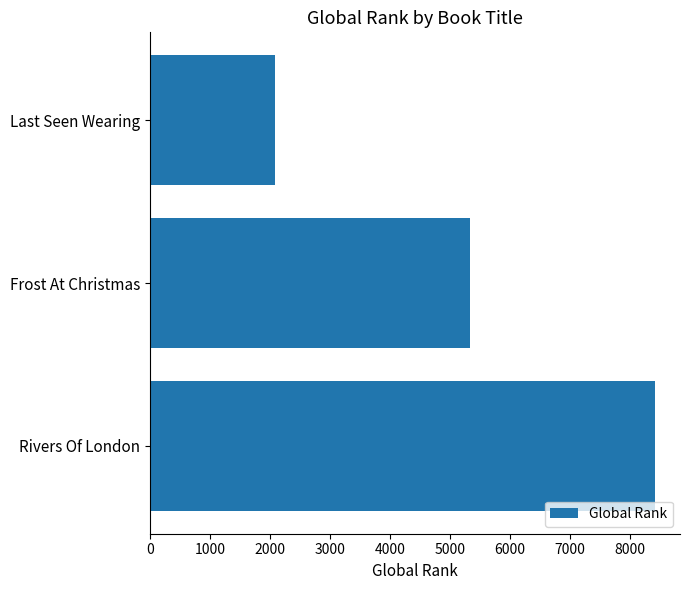

Reading bottom to top, what are all the values shown in this chart?

Rivers Of London=8411	Frost At Christmas=5329	Last Seen Wearing=2079